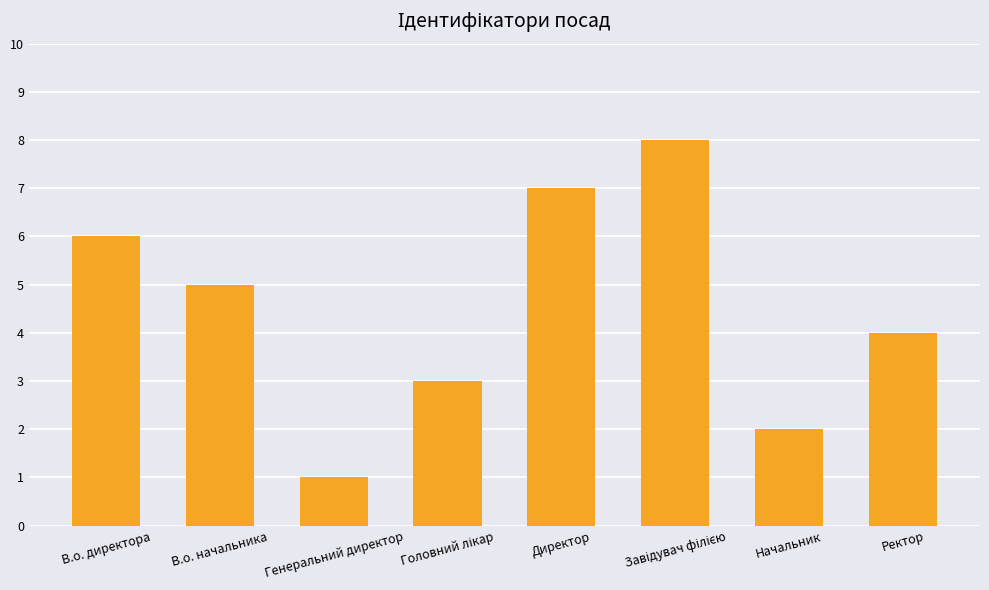

How many series are shown in this chart?

1